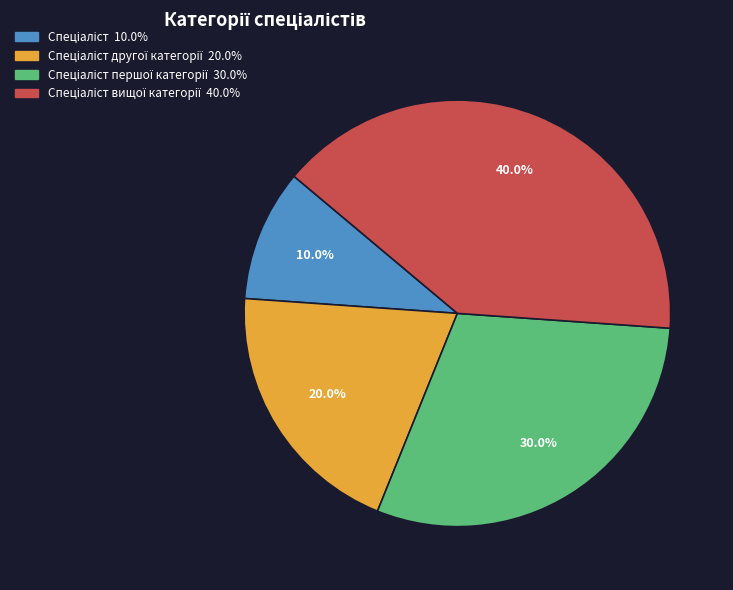

Does any single category account for the majority?

No